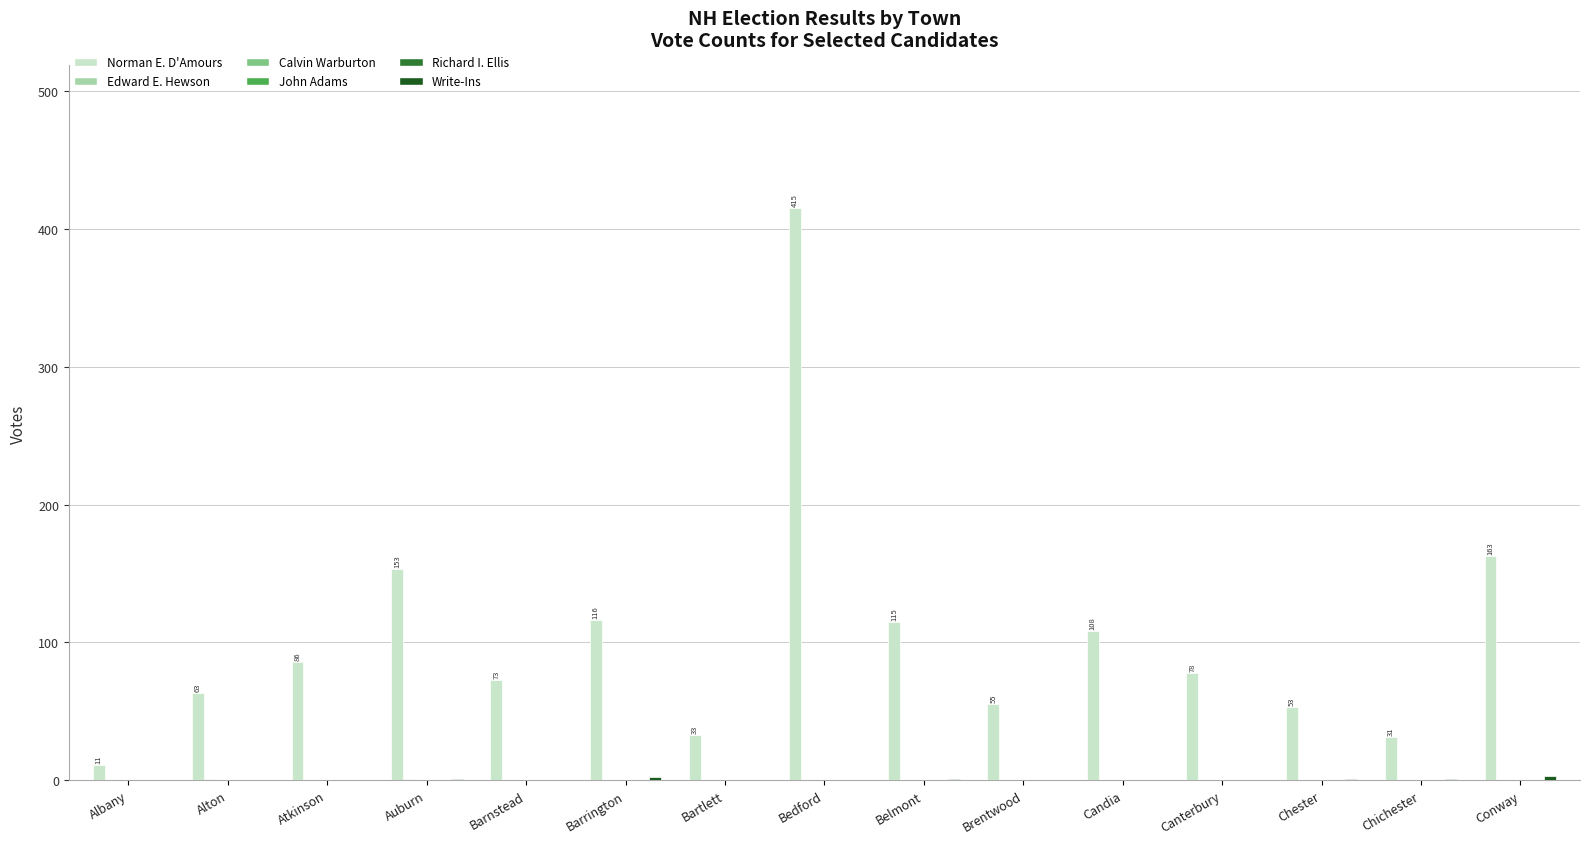

Rank the series at Barrington from highest to lowest value.

Norman E. D'Amours, Write-Ins, Edward E. Hewson, Calvin Warburton, John Adams, Richard I. Ellis